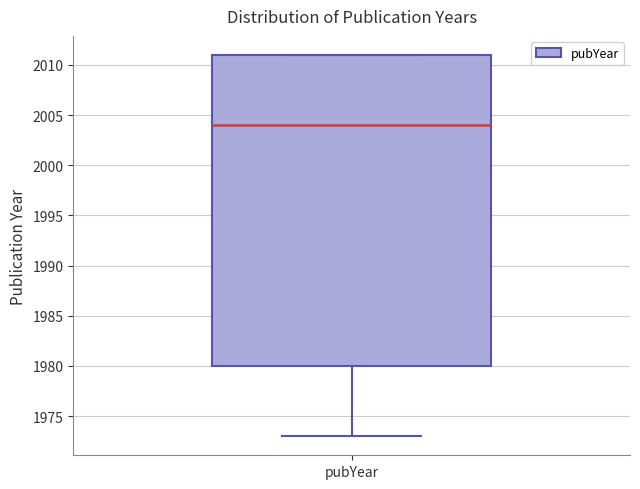

Transcribe this box plot: give where the median line is, the range the box spans, and where the two whiskers end, as read against the y-axis. The values are not printed on the chart, so give them approximately, as read against the axis.

median 2004, box 1980 to 2011, whiskers 1973 to 2011